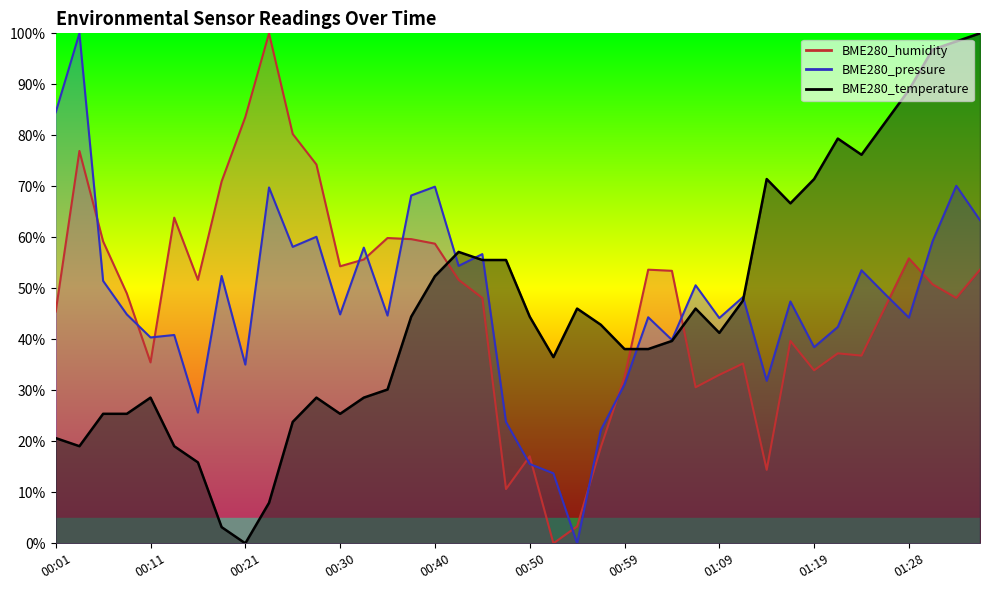

Which series has the largest total across all categories?

BME280_pressure